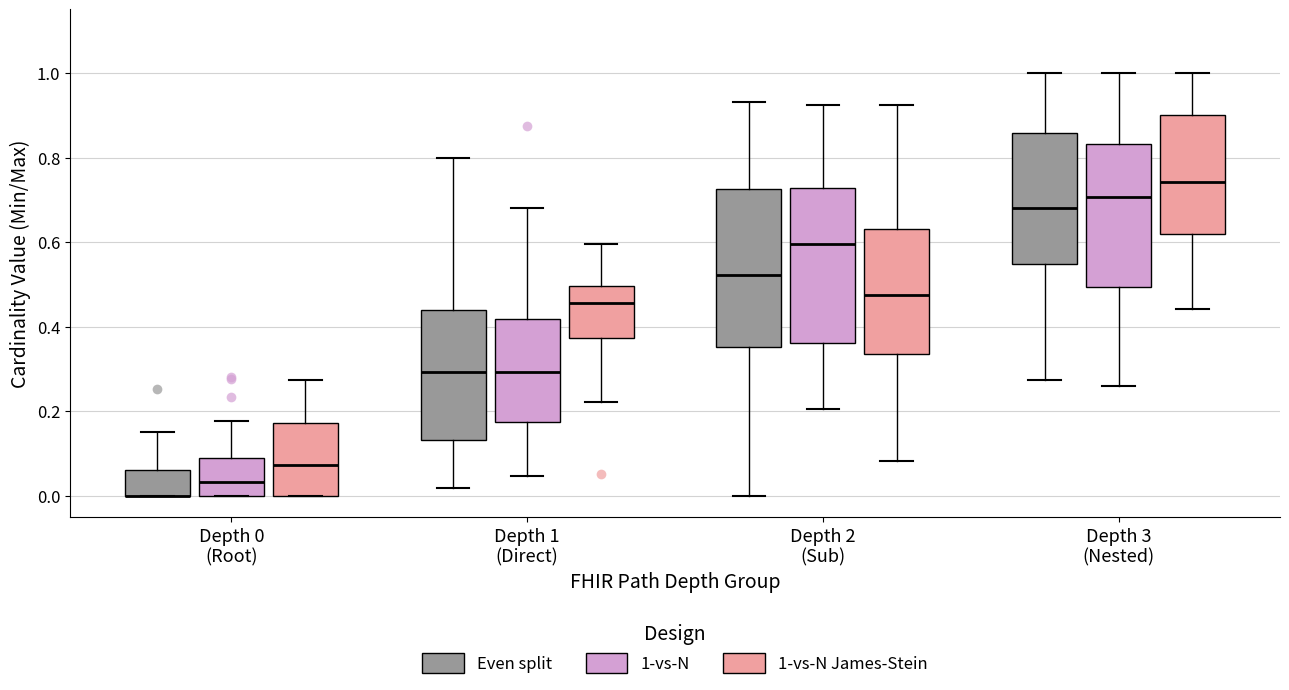

Reading left to right, transcribe this box plot: for each box, give where its median line is, the range the box spans, and where its two whiskers end, as read against the y-axis. The values are not printed on the chart, so give them approximately, as read against the axis.

Depth 0 (Root) (Even split): median 0.00 (drawn on the box's lower edge), box 0.00 to 0.06, whiskers 0.00 to 0.16
Depth 0 (Root) (1-vs-N): median 0.04, box 0.00 to 0.08, whiskers 0.00 to 0.18
Depth 0 (Root) (1-vs-N James-Stein): median 0.08, box 0.00 to 0.18, whiskers 0.00 to 0.28
Depth 1 (Direct) (Even split): median 0.30, box 0.14 to 0.44, whiskers 0.02 to 0.80
Depth 1 (Direct) (1-vs-N): median 0.30, box 0.18 to 0.42, whiskers 0.04 to 0.68
Depth 1 (Direct) (1-vs-N James-Stein): median 0.46, box 0.38 to 0.50, whiskers 0.22 to 0.60
Depth 2 (Sub) (Even split): median 0.52, box 0.36 to 0.72, whiskers 0.00 to 0.94
Depth 2 (Sub) (1-vs-N): median 0.60, box 0.36 to 0.72, whiskers 0.20 to 0.92
Depth 2 (Sub) (1-vs-N James-Stein): median 0.48, box 0.34 to 0.64, whiskers 0.08 to 0.92
Depth 3 (Nested) (Even split): median 0.68, box 0.54 to 0.86, whiskers 0.28 to 1.00
Depth 3 (Nested) (1-vs-N): median 0.70, box 0.50 to 0.84, whiskers 0.26 to 1.00
Depth 3 (Nested) (1-vs-N James-Stein): median 0.74, box 0.62 to 0.90, whiskers 0.44 to 1.00